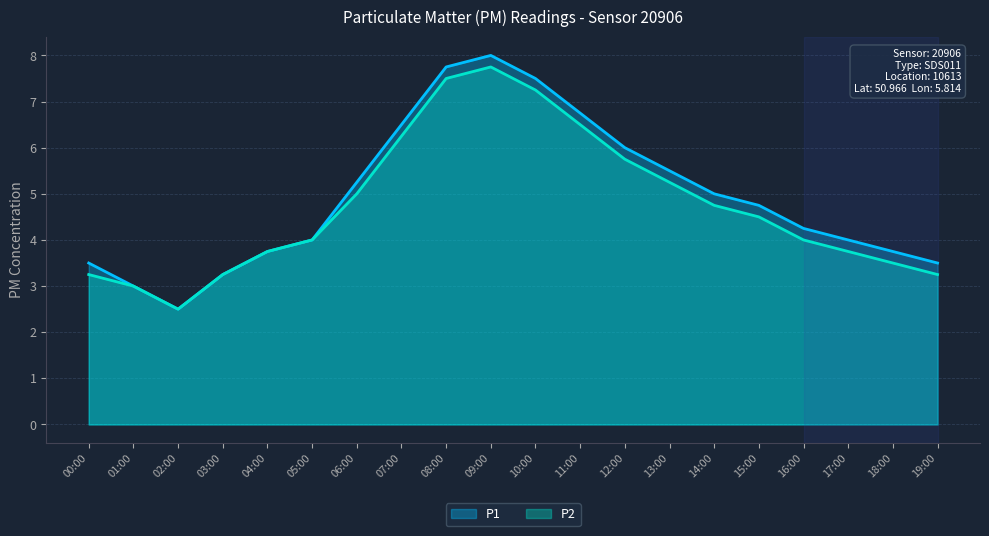

List the series in order of their peak value, lowest first.

P2, P1